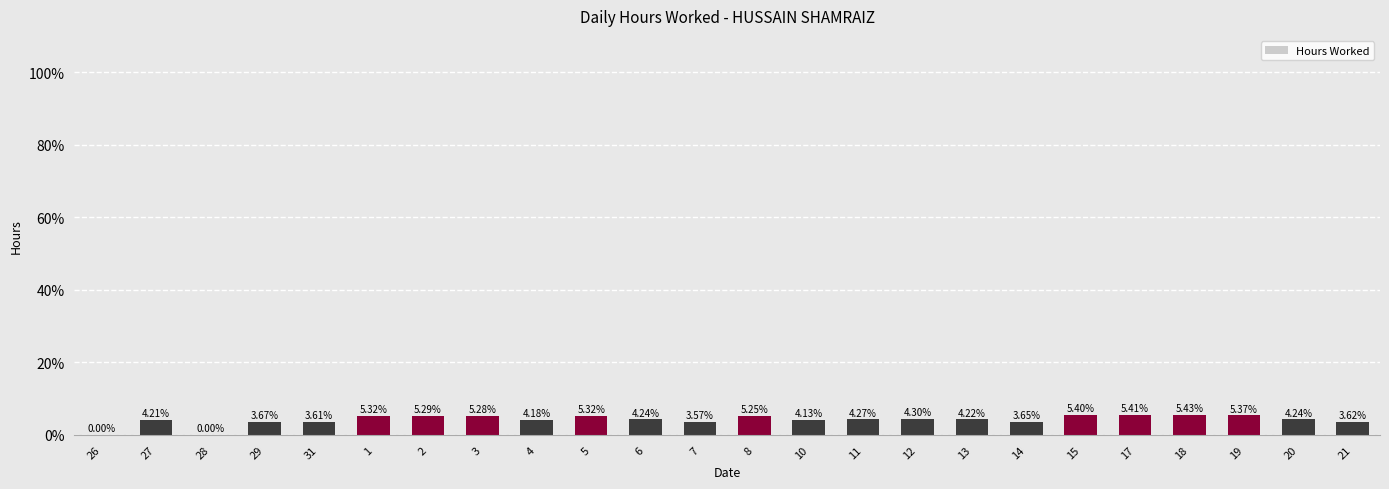

Does the chart contain stacked bars?

No